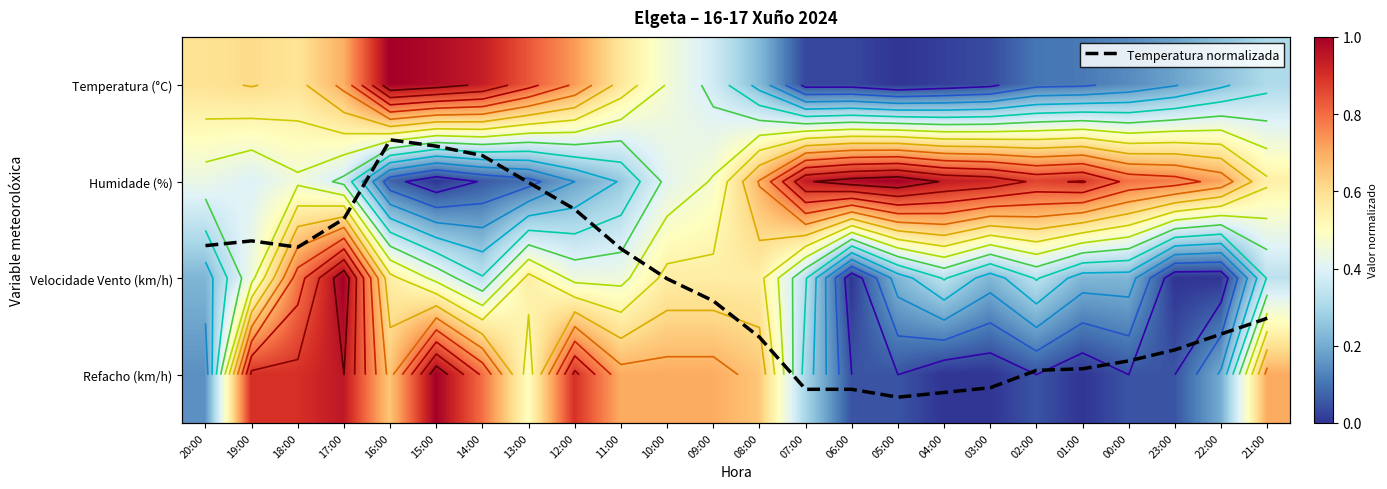

What is the sum of the Velocidade Vento (km/h) values at 07:00 and 02:00?

0.7